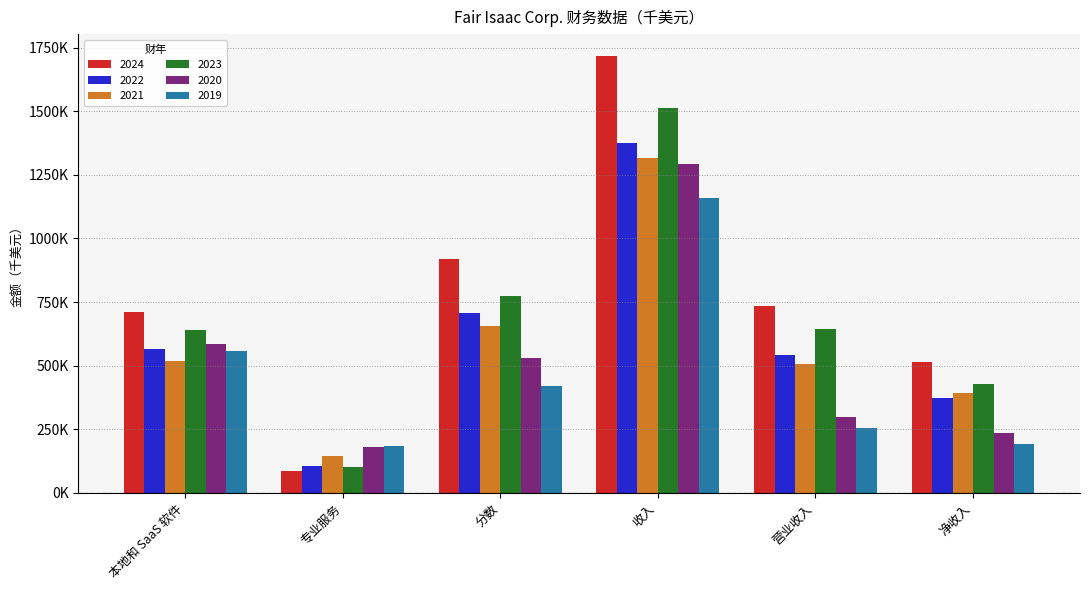

Which has a higher value, 分数 or 营业收入?

分数